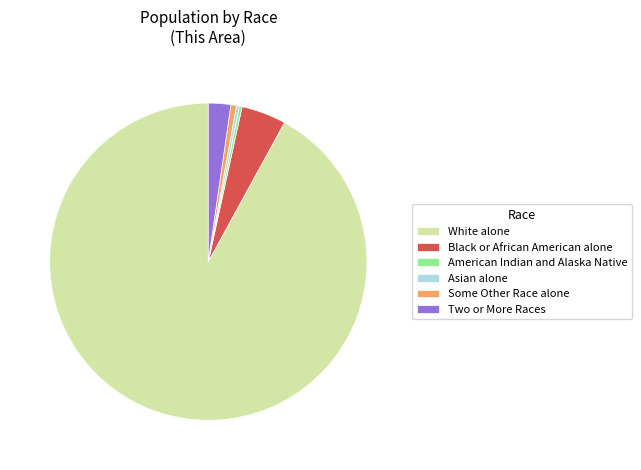

Which category accounts for the majority?

White alone